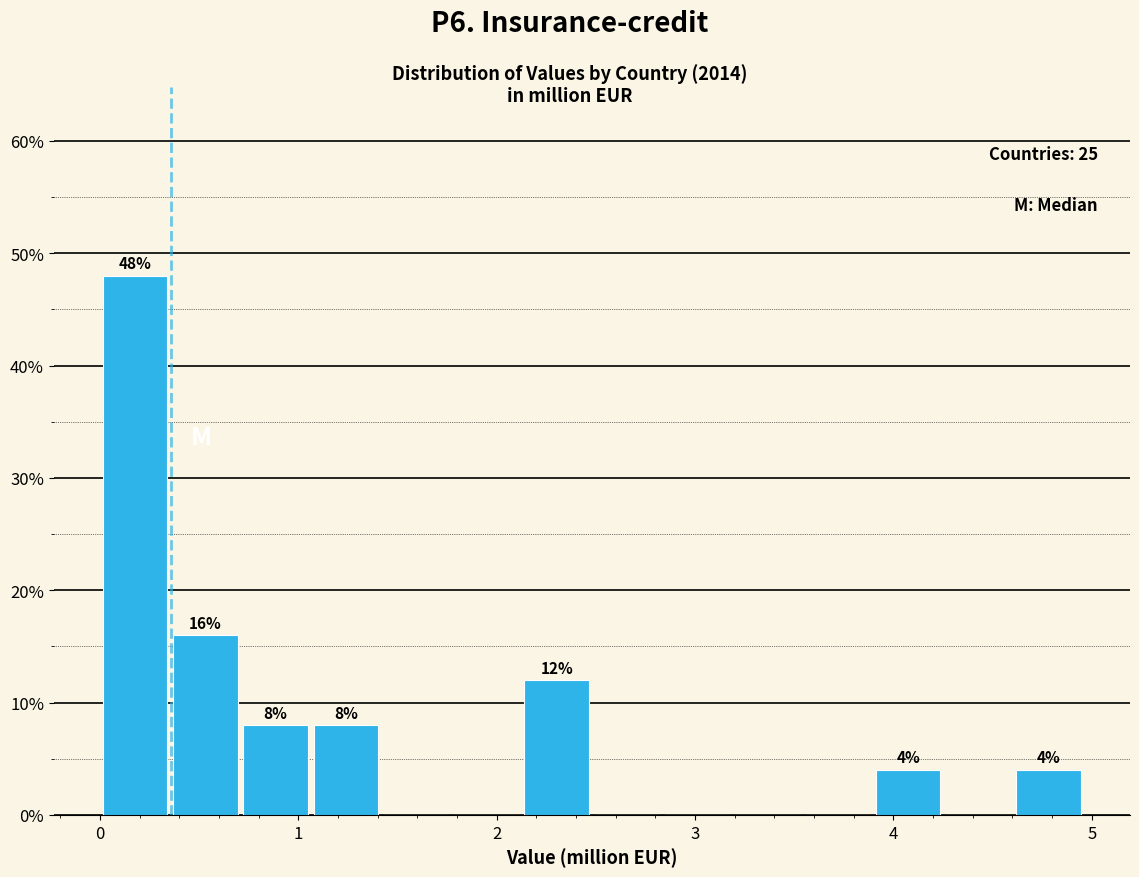

Read against the x-axis, roughly where is the centre of the tallest bar?

0.2